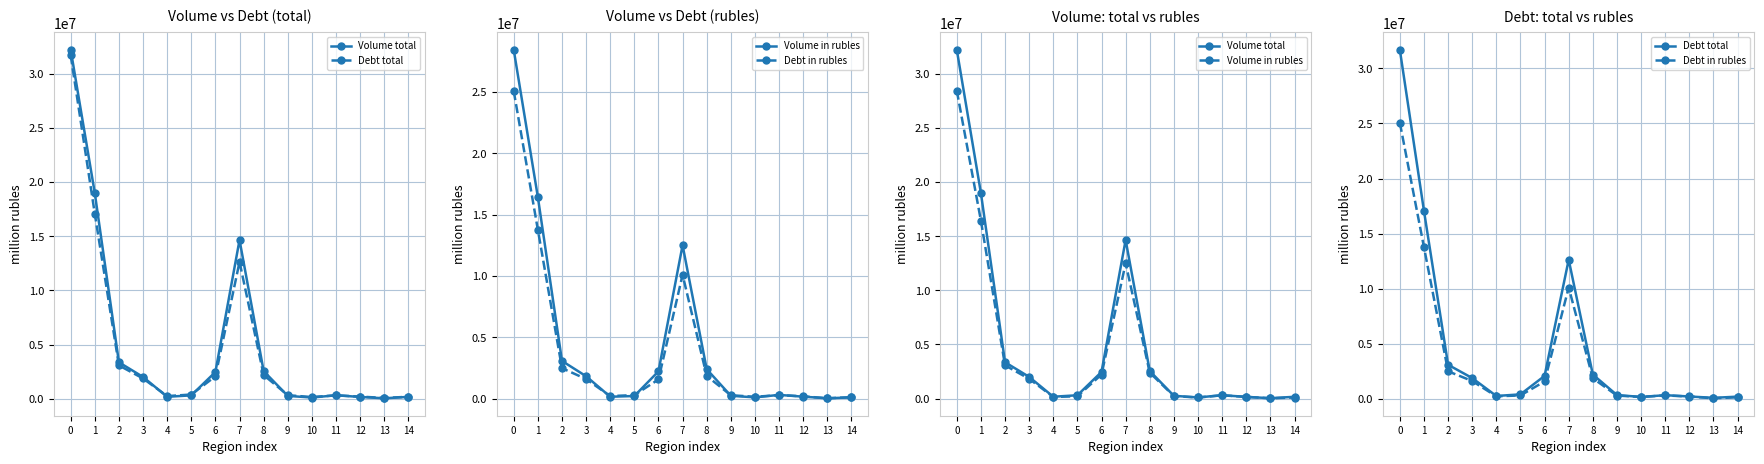

Which has a higher value, 10 or 13?

10